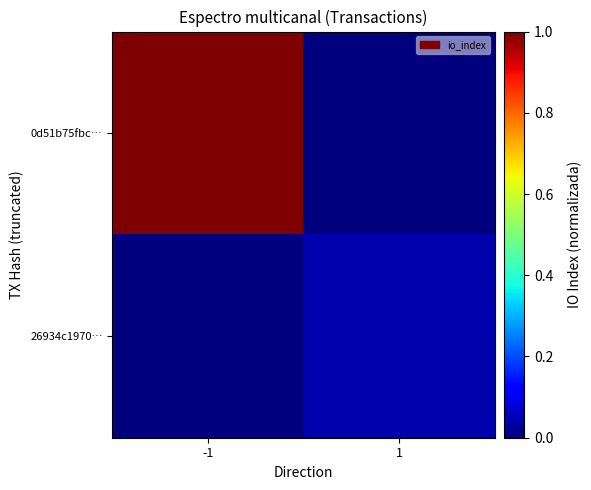

Rank the series at -1 from highest to lowest value.

0d51b75fbc…, 26934c1970…